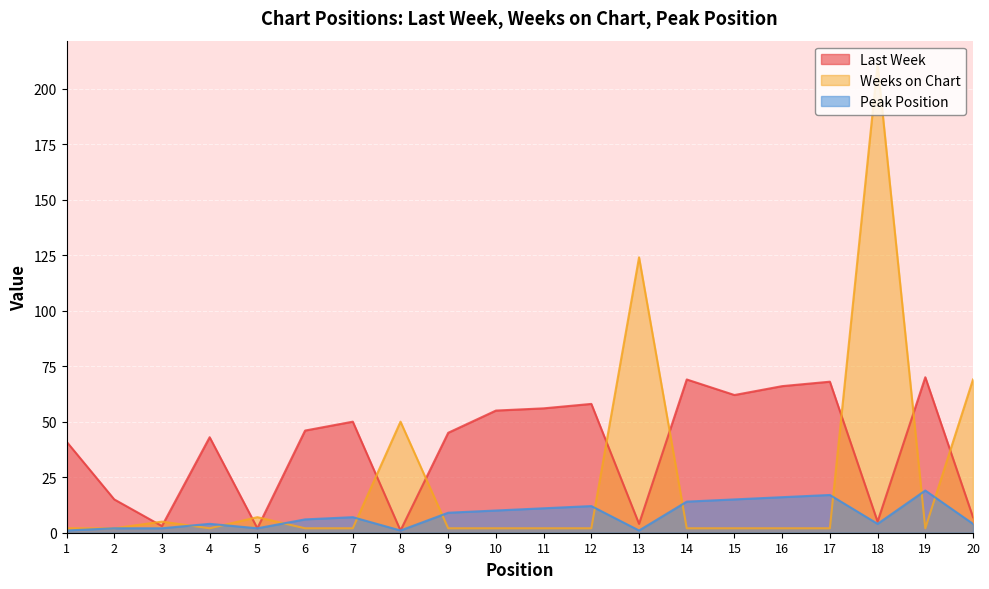

At 7, list the series in order from largest to smallest.

Last Week, Peak Position, Weeks on Chart